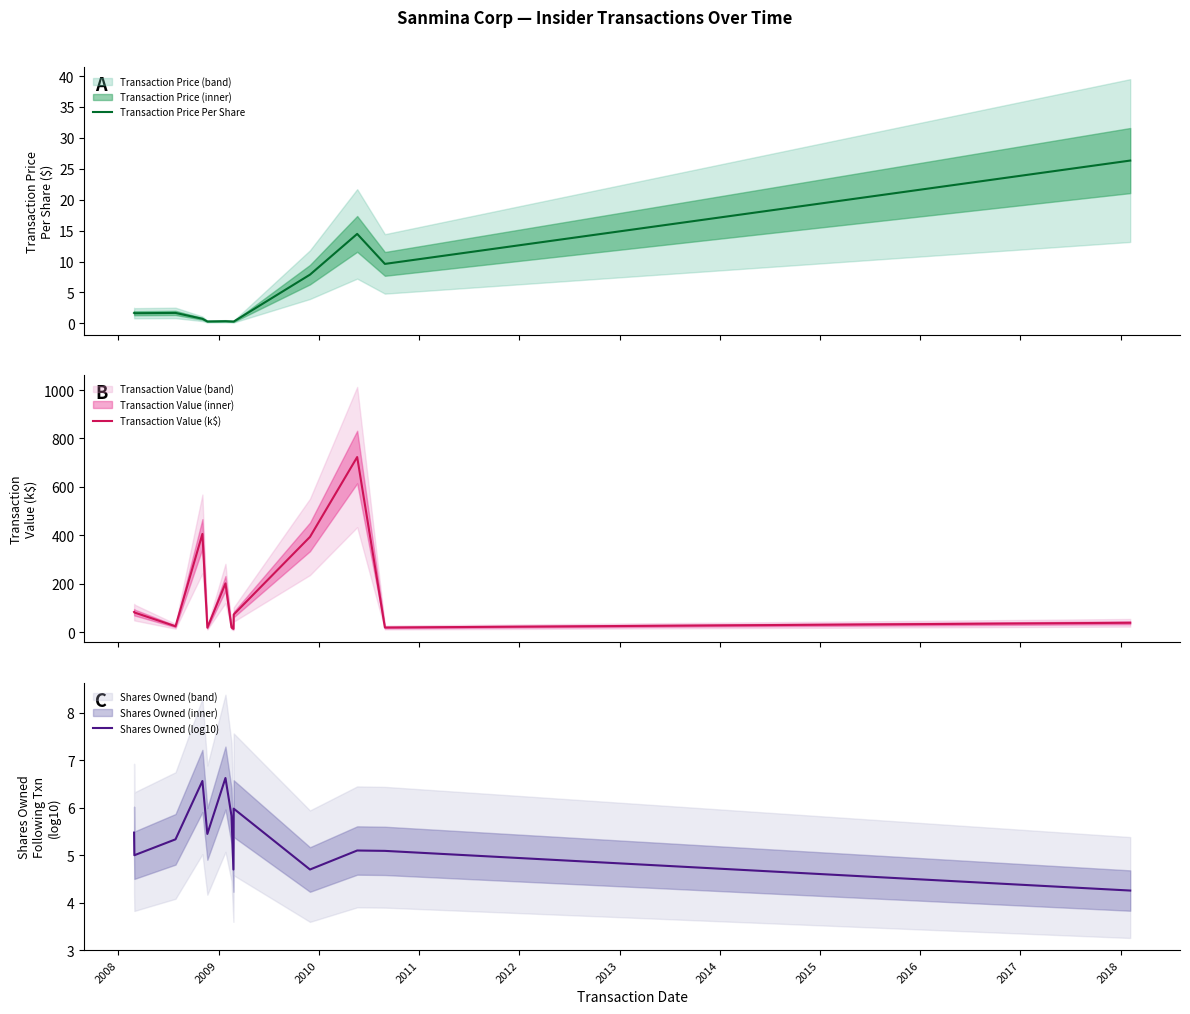

What is the highest value of the Shares Owned (log10) series?

6.6